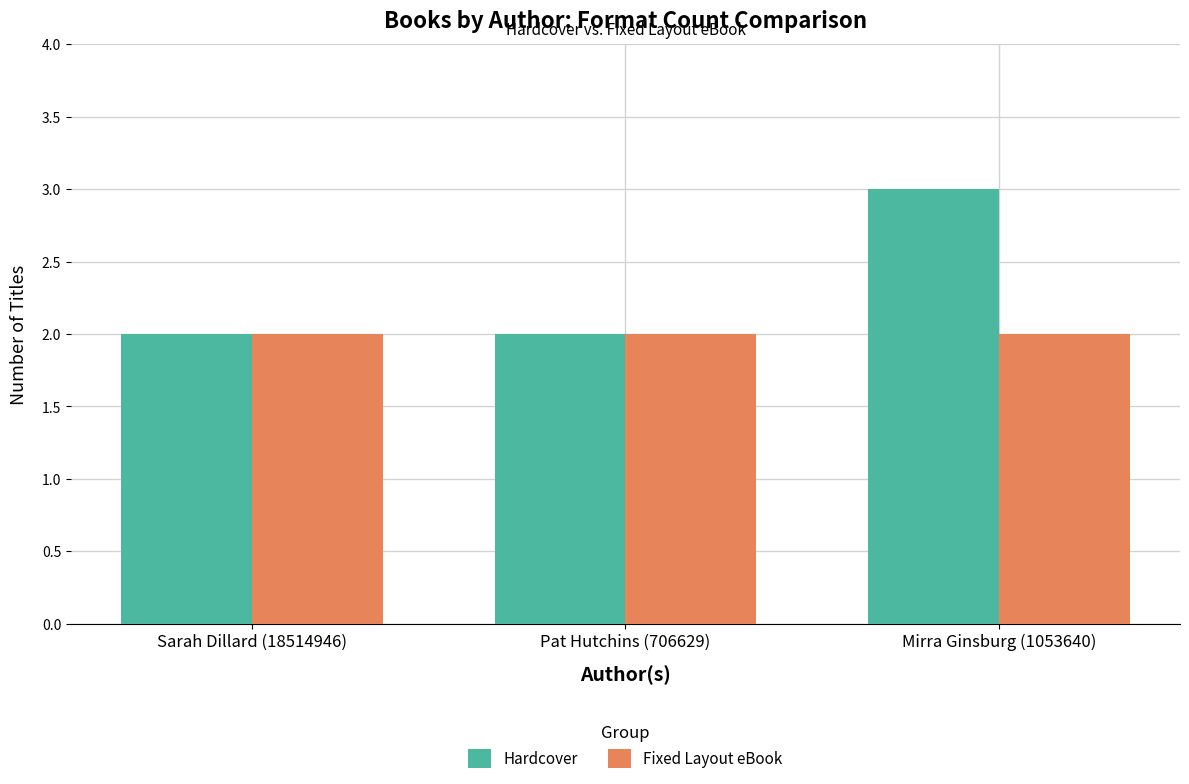

Which series has the largest total across all categories?

Hardcover